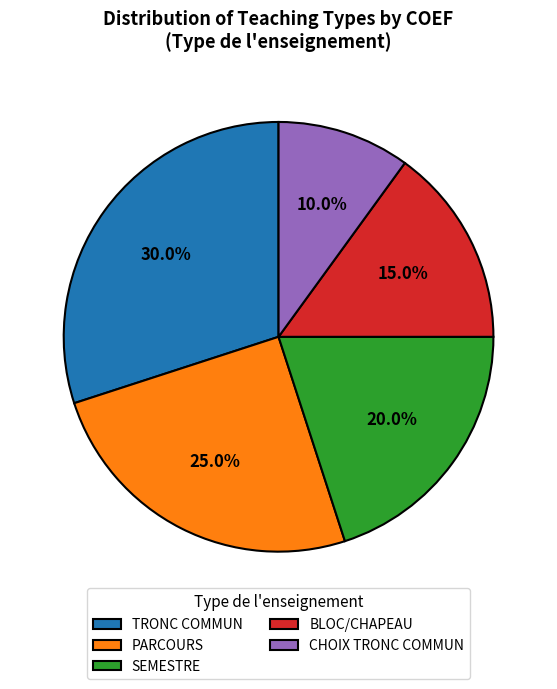

Between BLOC/CHAPEAU and PARCOURS, which is larger?

PARCOURS